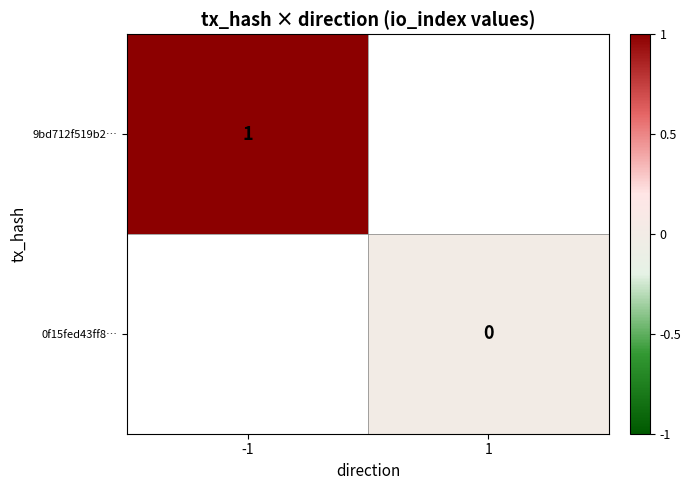

True or false: 9bd712f519b2… has a value of 2 at -1.

False